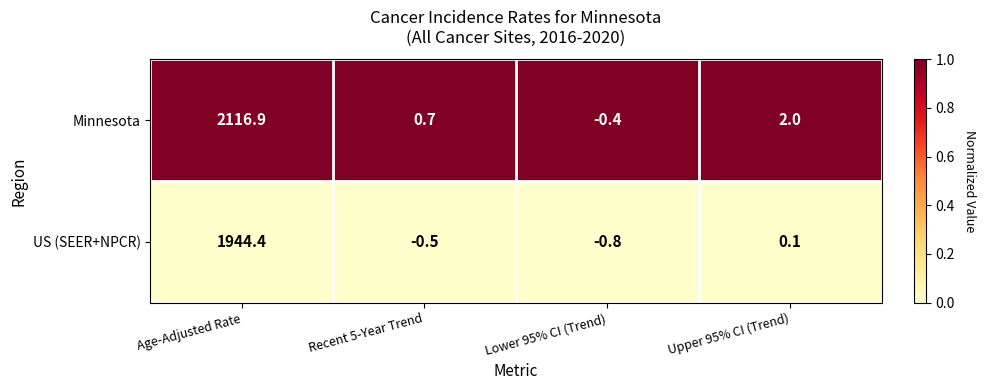

At which category does the chart reach its peak across all series?

Age-Adjusted Rate